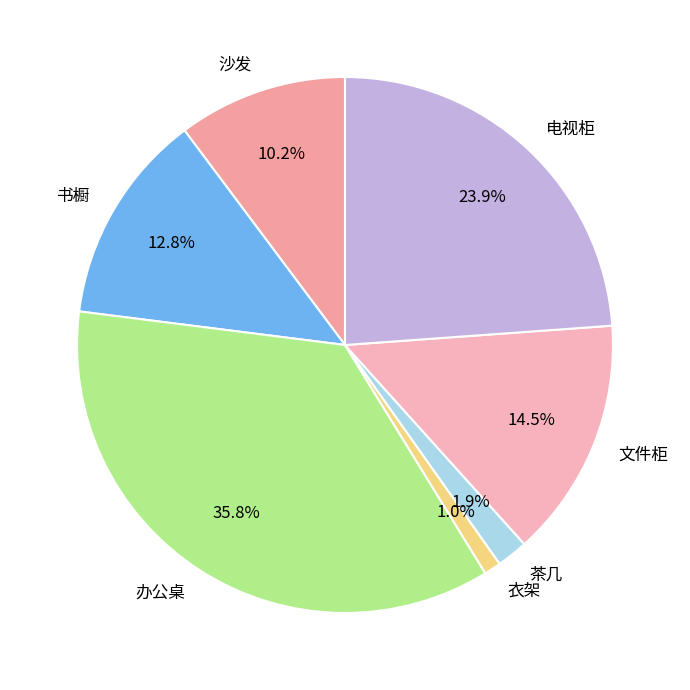

How many slices are in this pie chart?

7